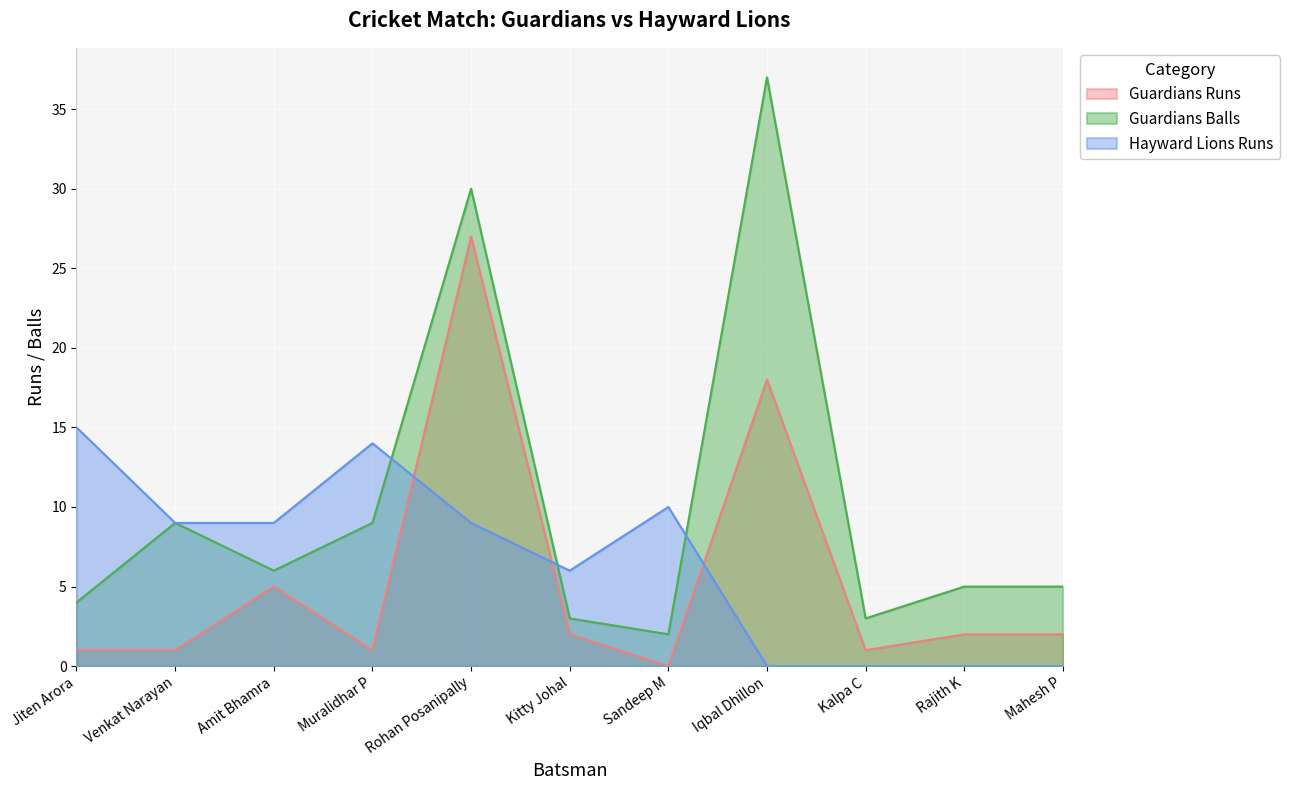

What is the label of the 2nd point from the left?

Venkat Narayan